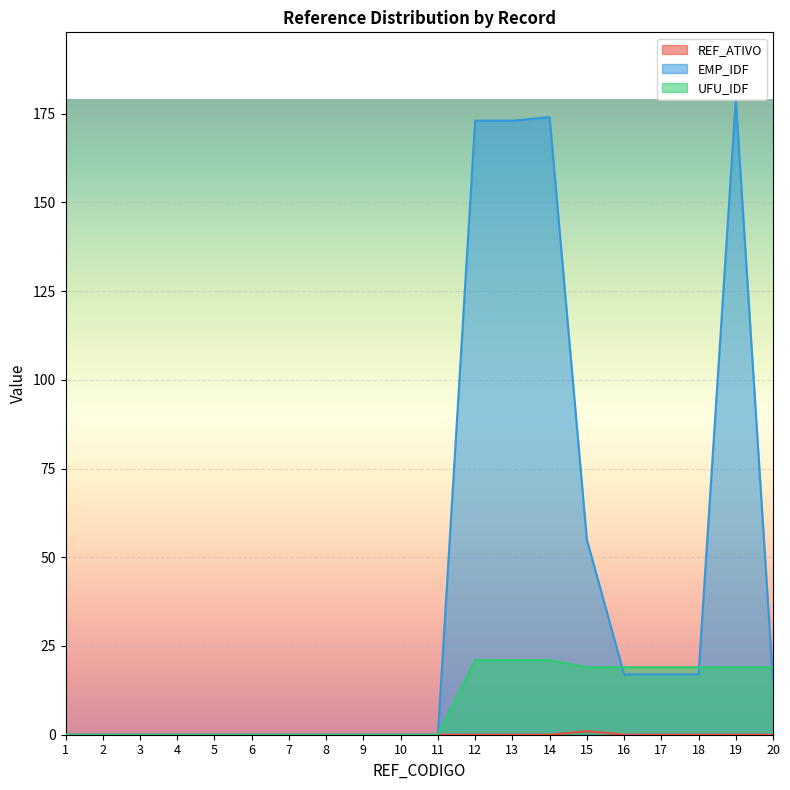

Rank the series at 2 from highest to lowest value.

REF_ATIVO, EMP_IDF, UFU_IDF